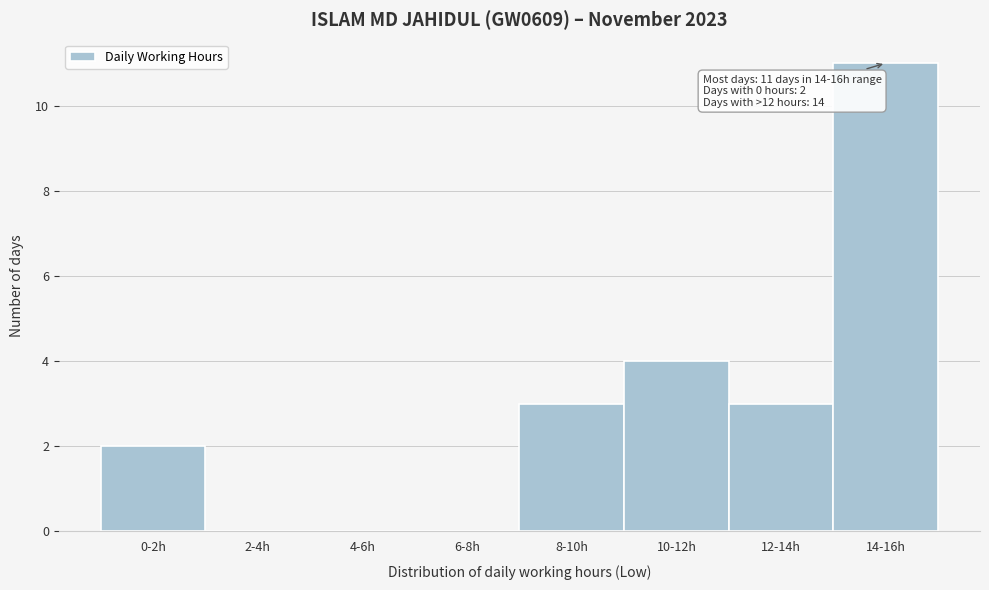

Reading left to right, transcribe all the data shown in this chart.

0-2h=2	2-4h=0	4-6h=0	6-8h=0	8-10h=3	10-12h=4	12-14h=3	14-16h=11